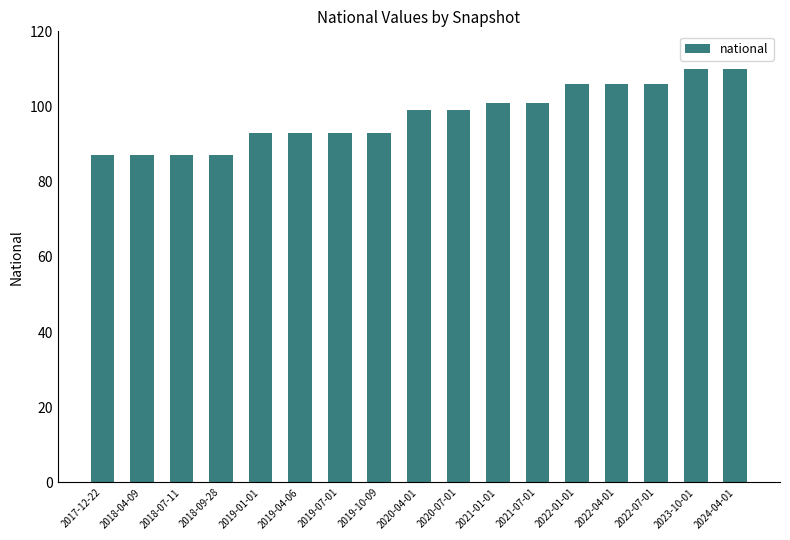

Is it true that the value at 2019-04-06 is 26?

False